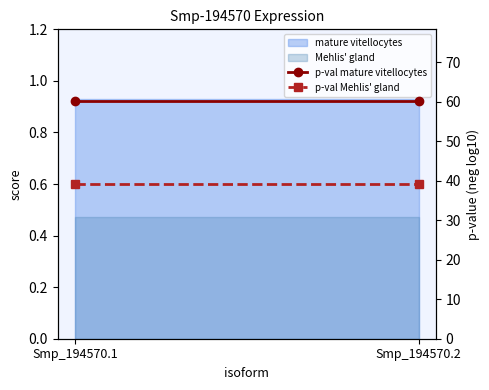

List the labels in order of p-val Mehlis' gland value, largest first.

Smp_194570.1, Smp_194570.2